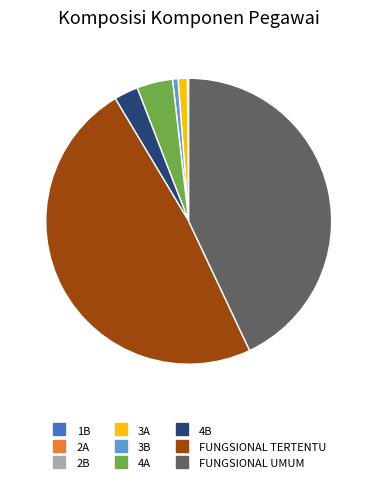

Is it true that 3A is 11% of the pie?

False